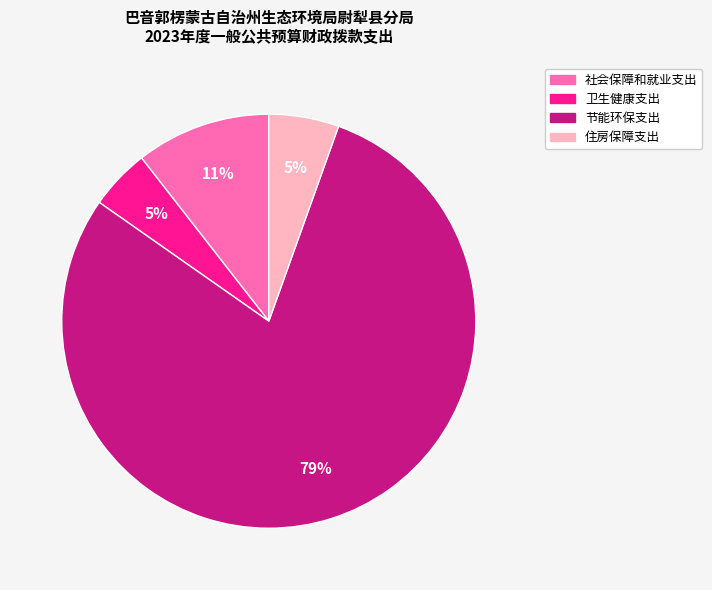

How many segments does this pie chart have?

4